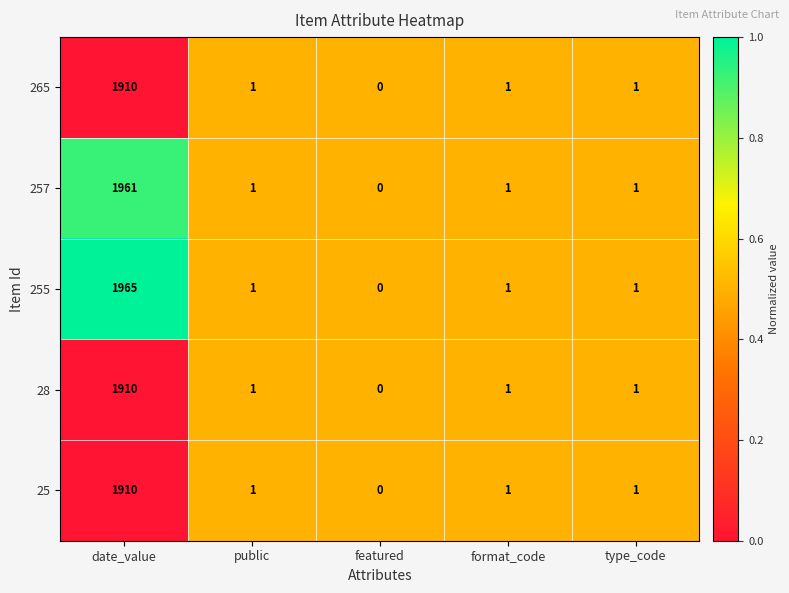

True or false: 28 has a value of 0 at featured.

True